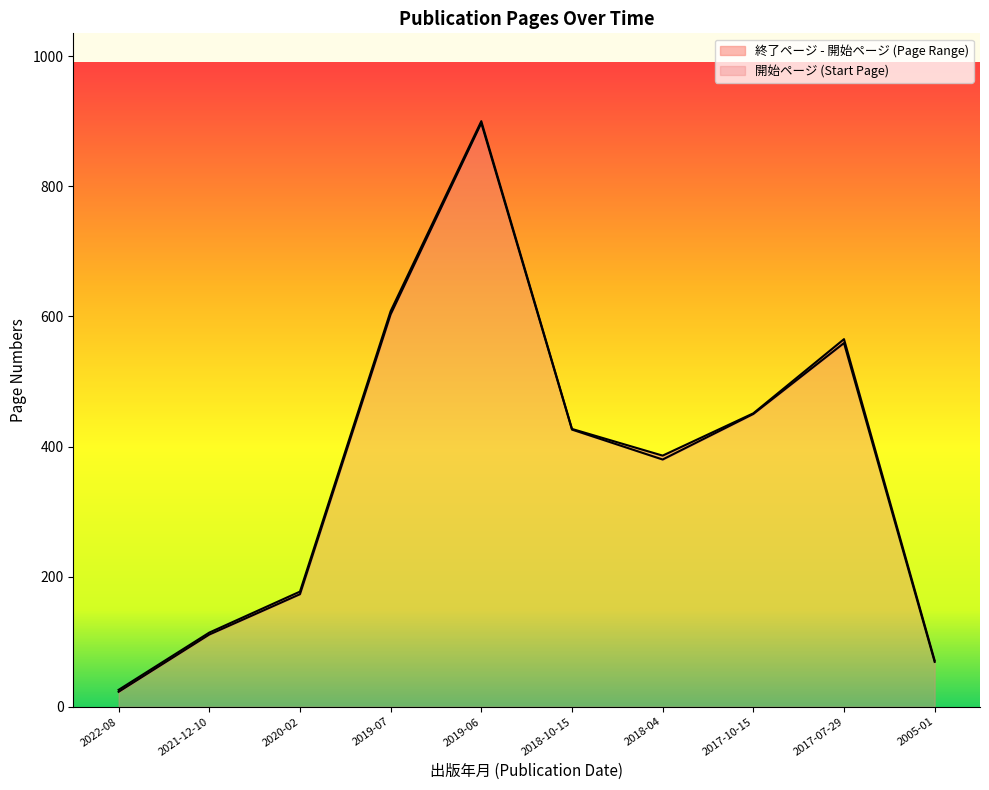

How many series are shown in this chart?

2